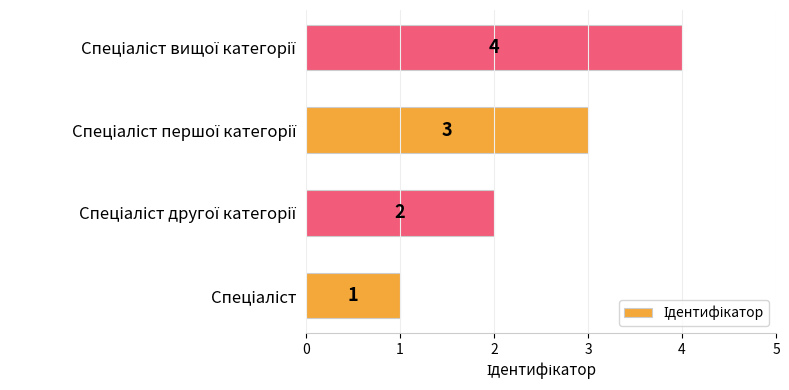

What is the greatest value displayed?

4